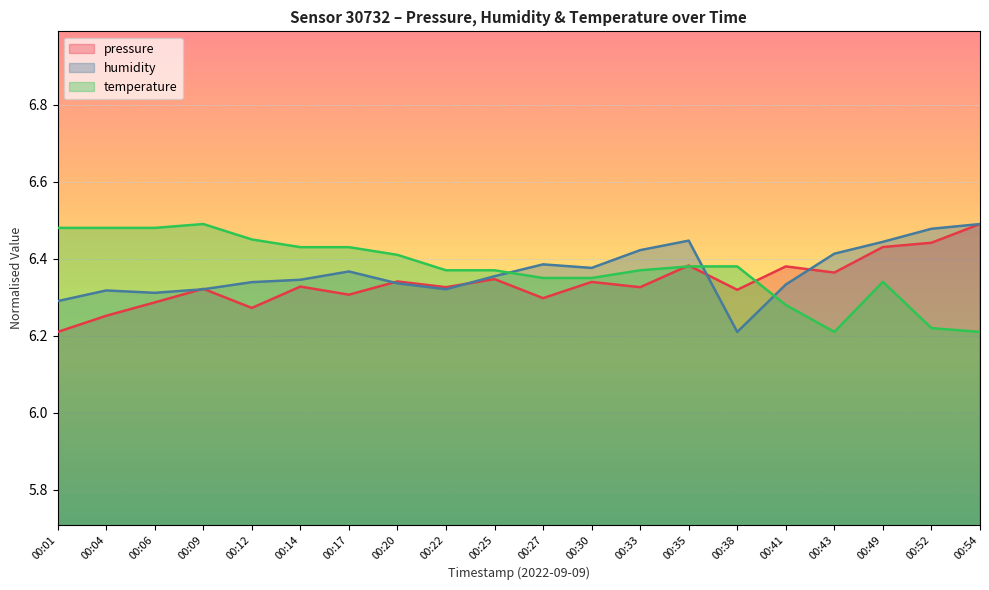

Reading left to right, extract all data points from this chart.

pressure: 00:01=6.2	00:04=6.3	00:06=6.3	00:09=6.3	00:12=6.3	00:14=6.3	00:17=6.3	00:20=6.3	00:22=6.3	00:25=6.3	00:27=6.3	00:30=6.3	00:33=6.3	00:35=6.4	00:38=6.3	00:41=6.4	00:43=6.4	00:49=6.4	00:52=6.4	00:54=6.5
humidity: 00:01=6.3	00:04=6.3	00:06=6.3	00:09=6.3	00:12=6.3	00:14=6.3	00:17=6.4	00:20=6.3	00:22=6.3	00:25=6.4	00:27=6.4	00:30=6.4	00:33=6.4	00:35=6.4	00:38=6.2	00:41=6.3	00:43=6.4	00:49=6.4	00:52=6.5	00:54=6.5
temperature: 00:01=6.5	00:04=6.5	00:06=6.5	00:09=6.5	00:12=6.5	00:14=6.4	00:17=6.4	00:20=6.4	00:22=6.4	00:25=6.4	00:27=6.3	00:30=6.3	00:33=6.4	00:35=6.4	00:38=6.4	00:41=6.3	00:43=6.2	00:49=6.3	00:52=6.2	00:54=6.2